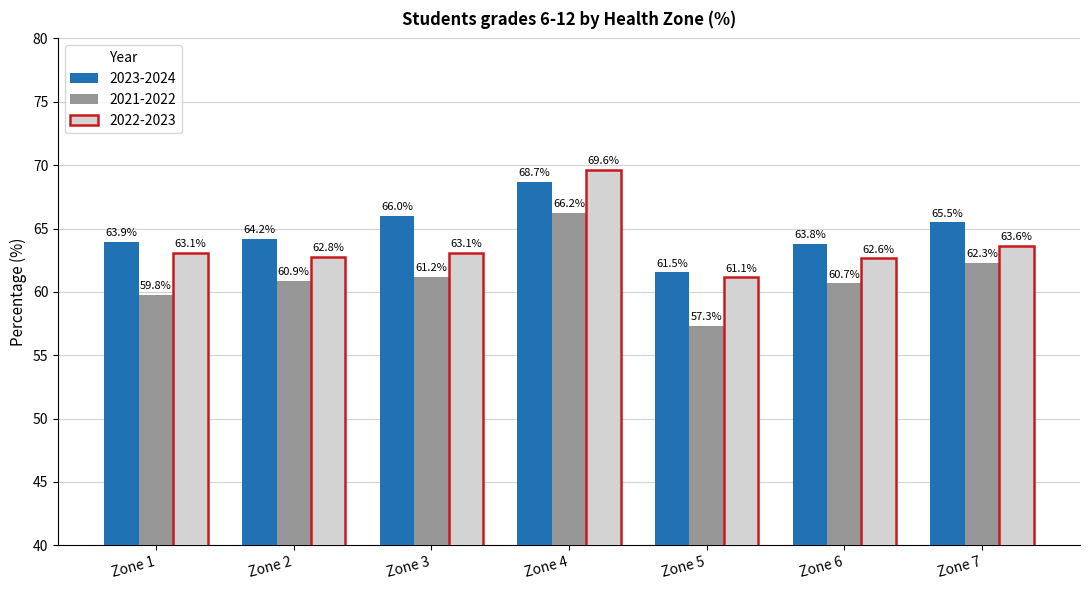

Which label corresponds to the smallest value in the chart?

Zone 5